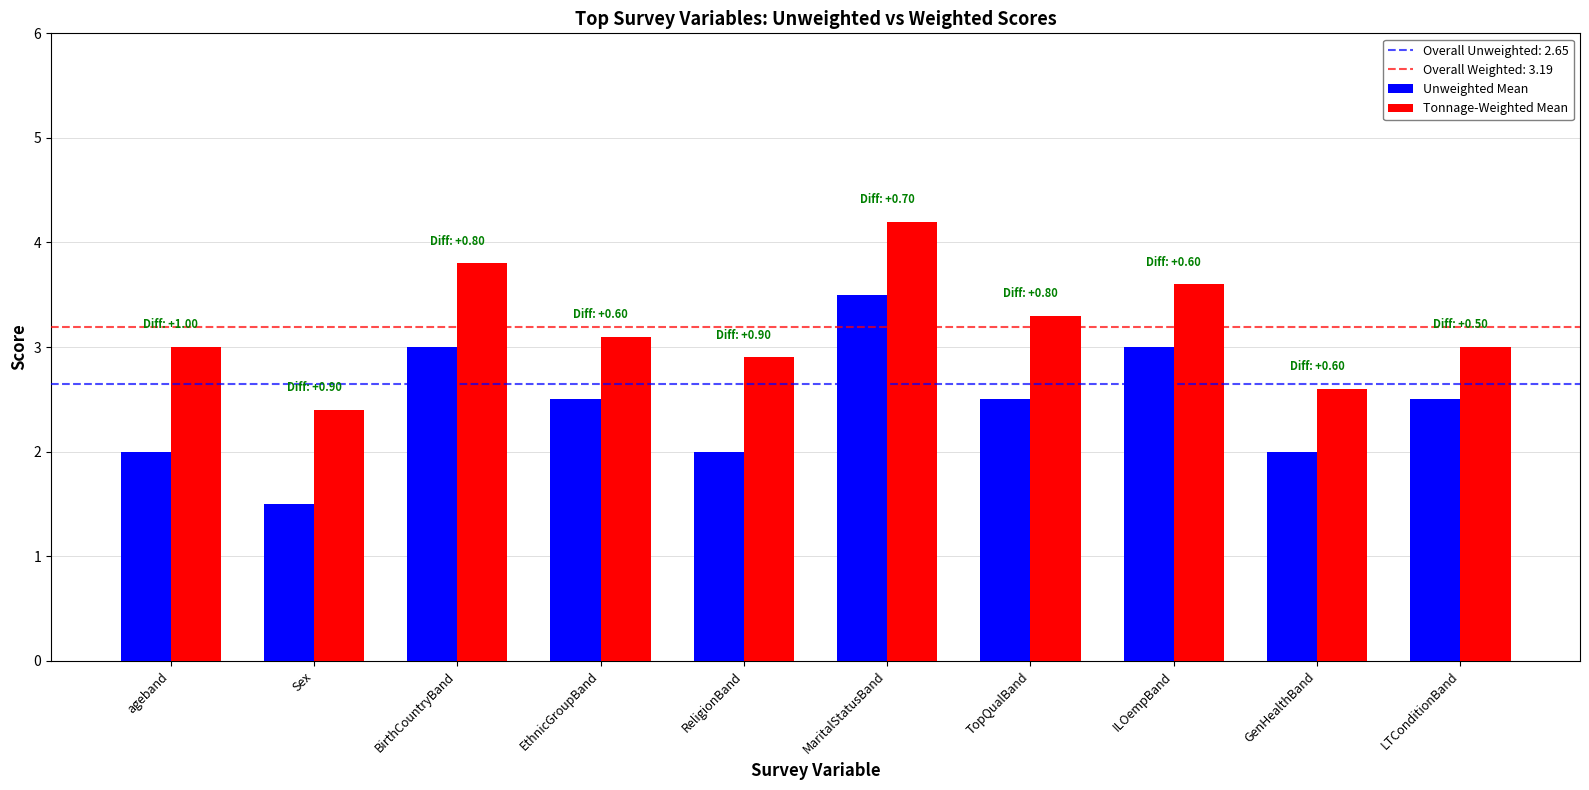

What is the maximum value shown in the chart?

4.2